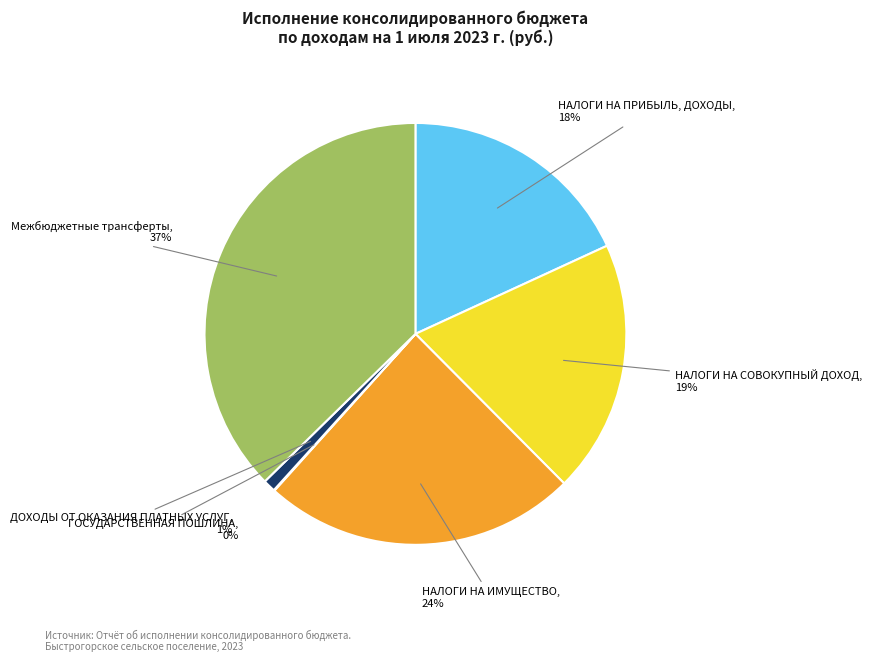

Is there a majority slice in this chart?

No